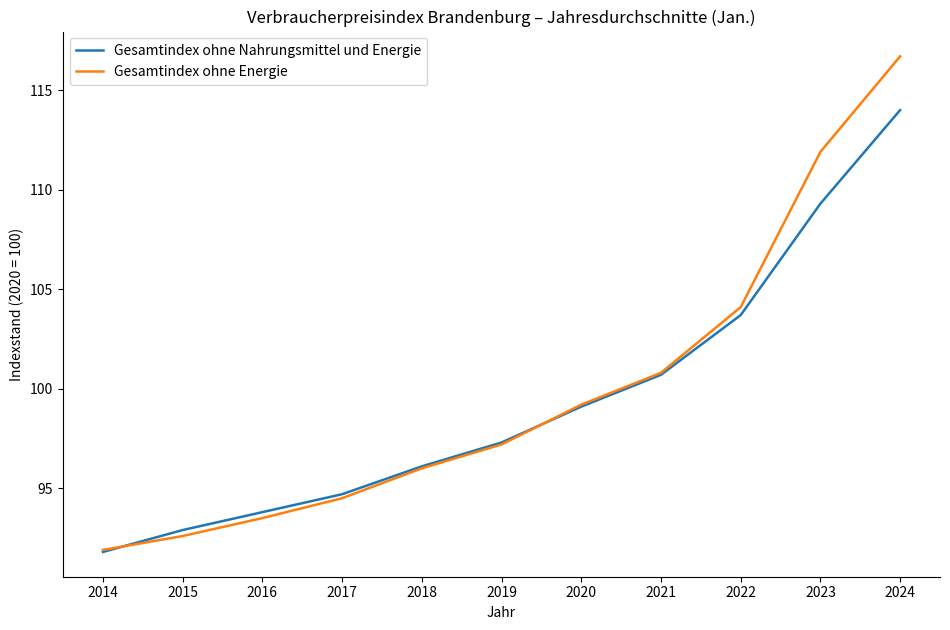

Does the chart have visible grid lines?

No